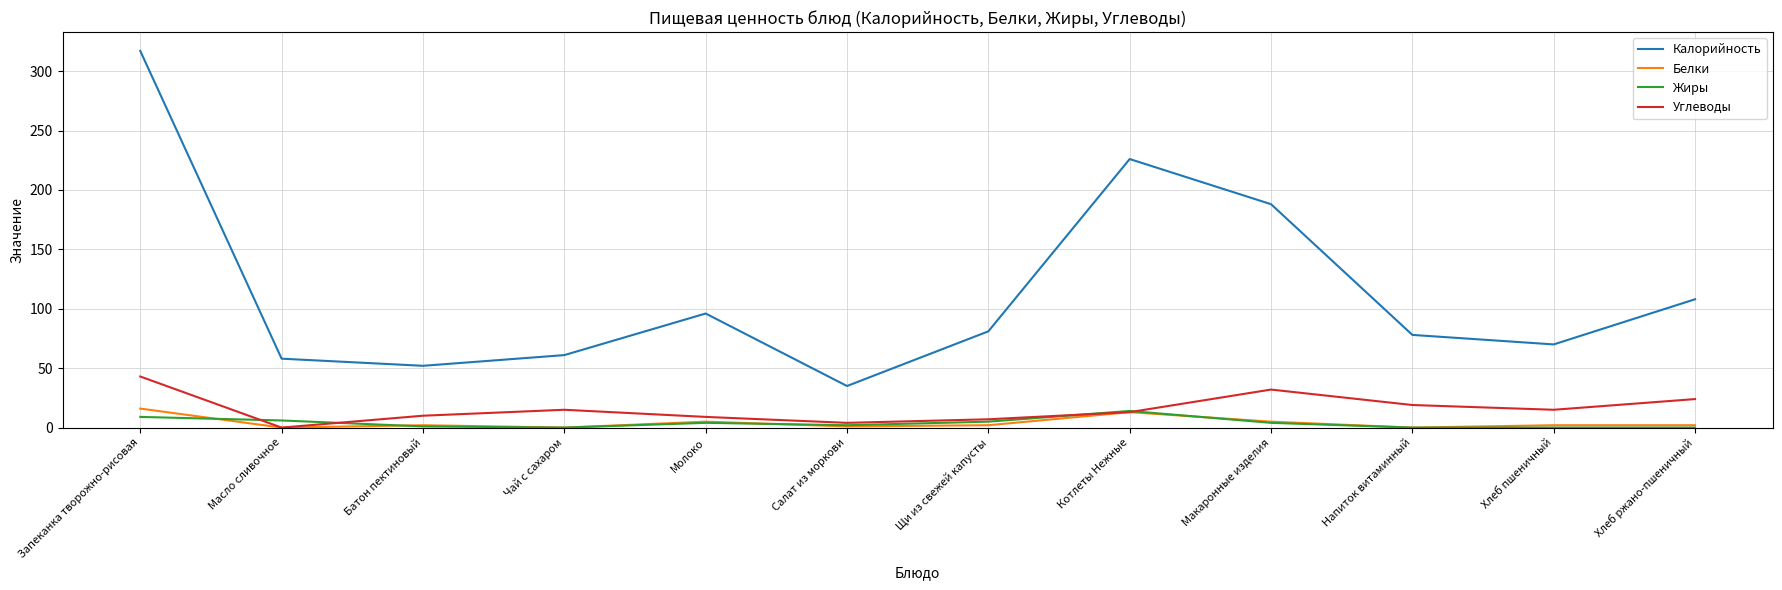

What is the total value across all series at Батон пектиновый?

65